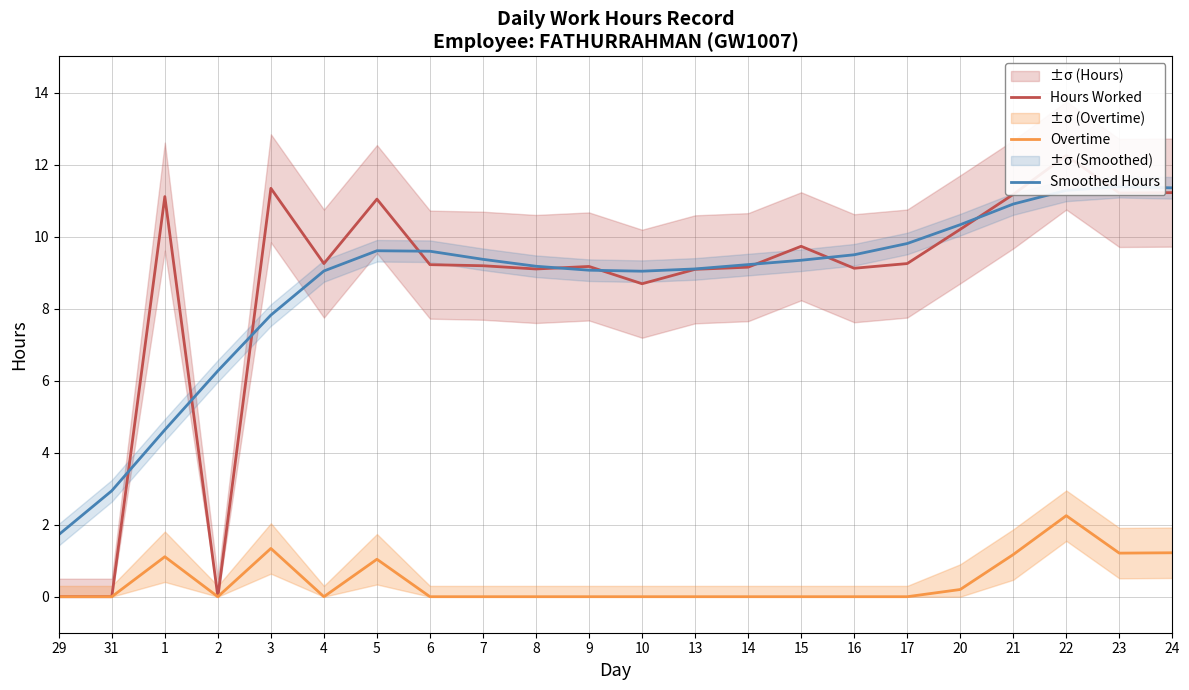

Which series has the widest spread of values?

Hours Worked